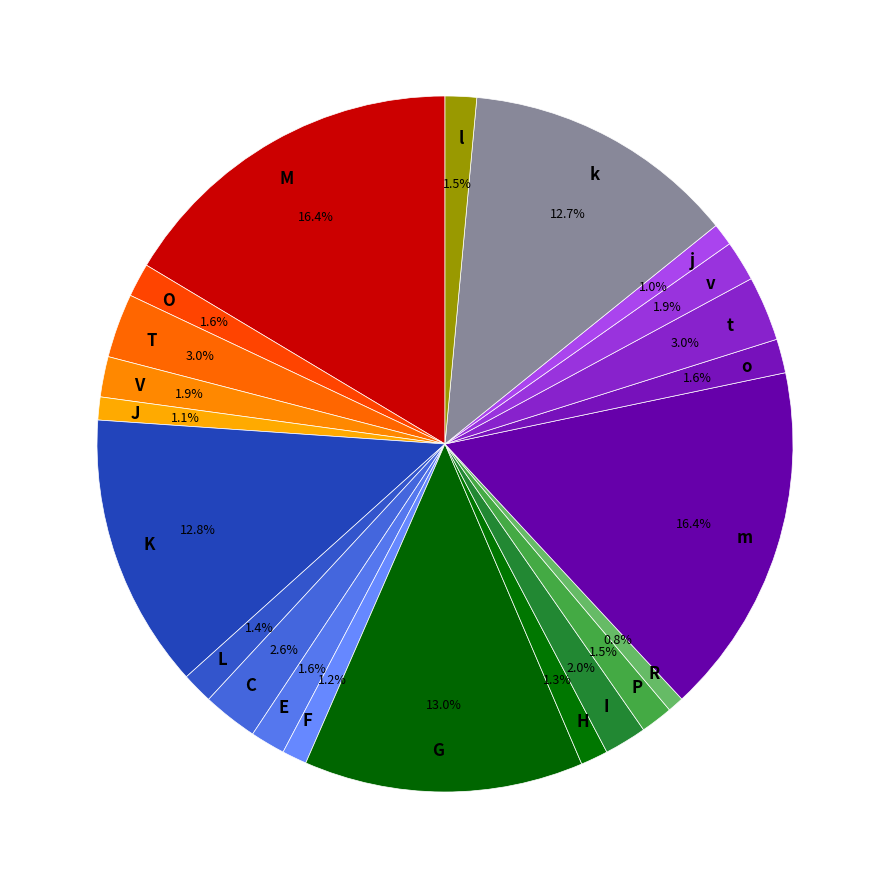

What percentage is NOT represented by j?

99.0%